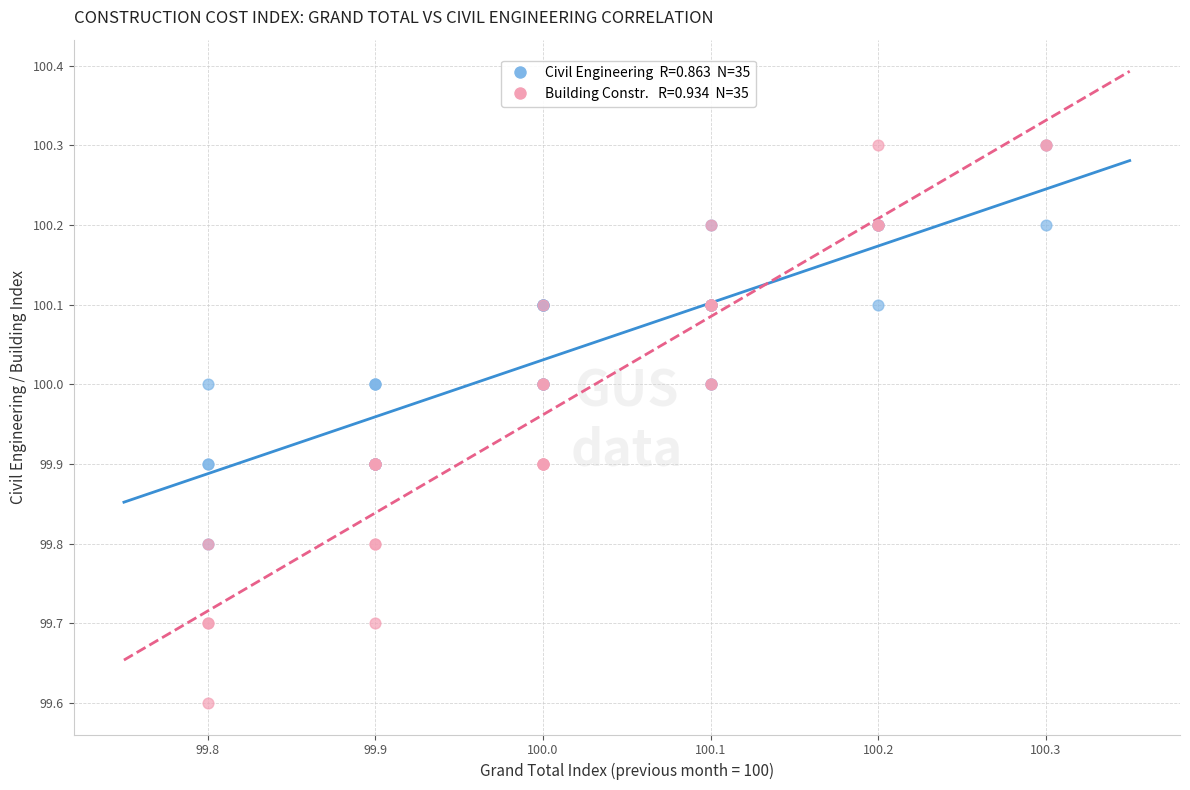

Across all series, what Y value is closest to 99?

99.6